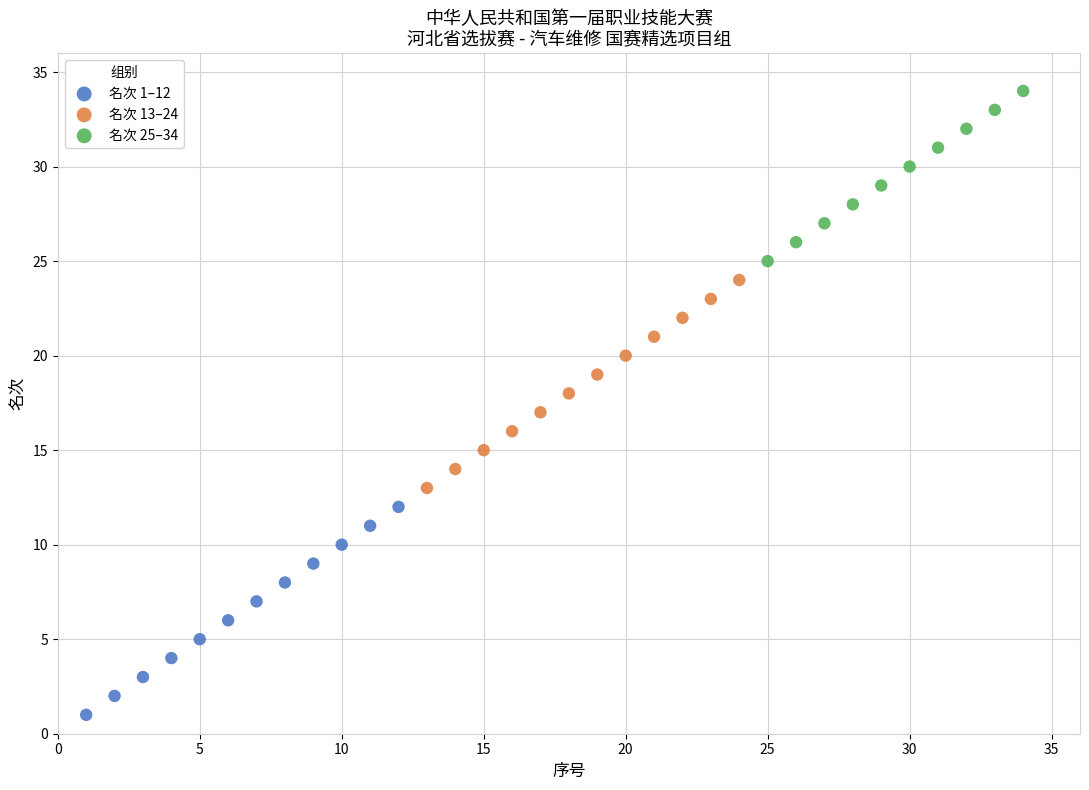

Which series contains the lowest Y value?

名次 1–12